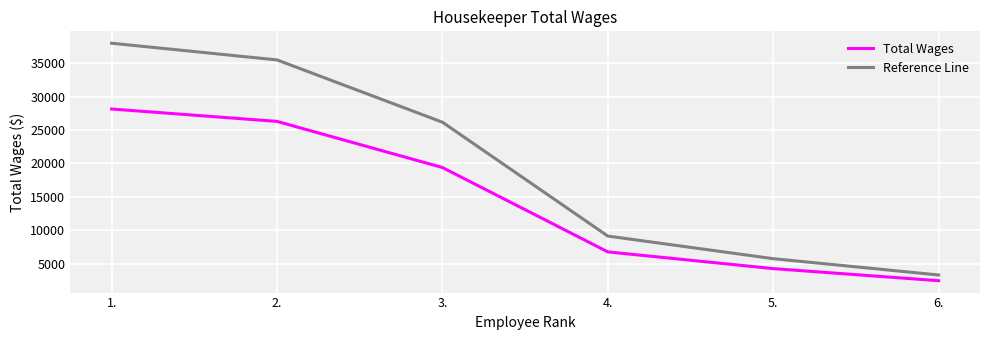

Between 1. and 5., which series saw the biggest shift?

Reference Line